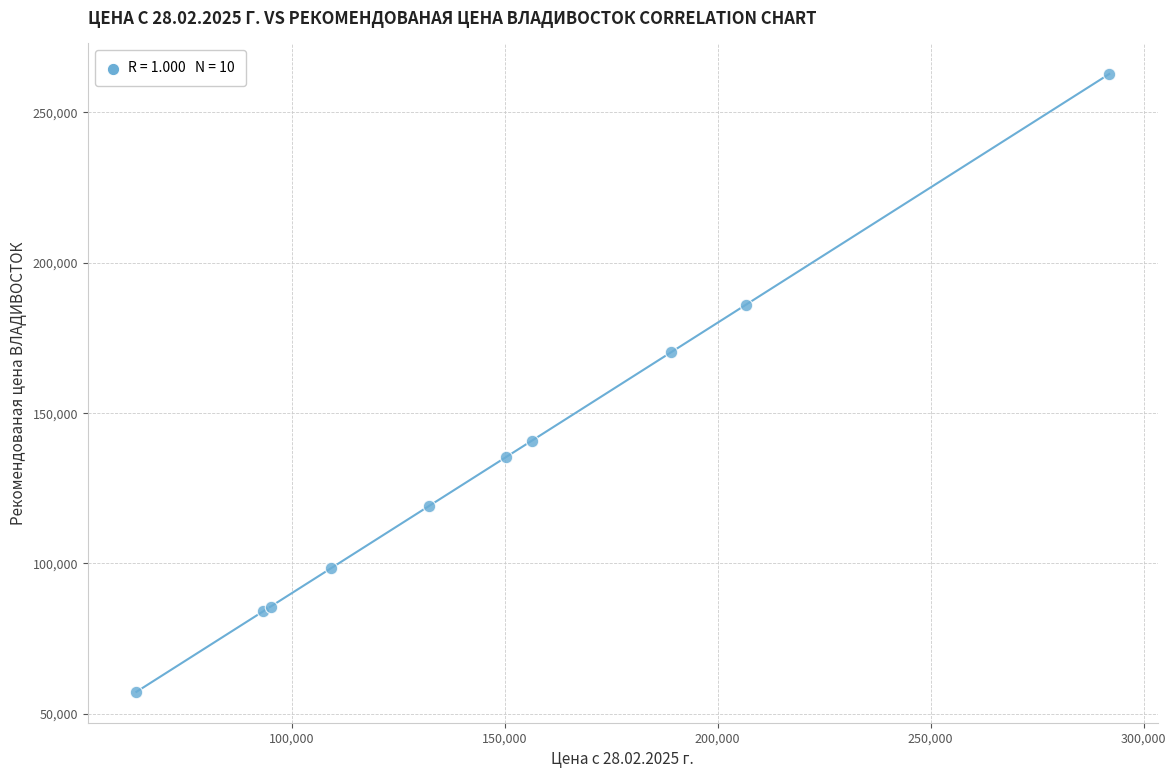

What Y value in the scatter plot is closest to 159975?

170100